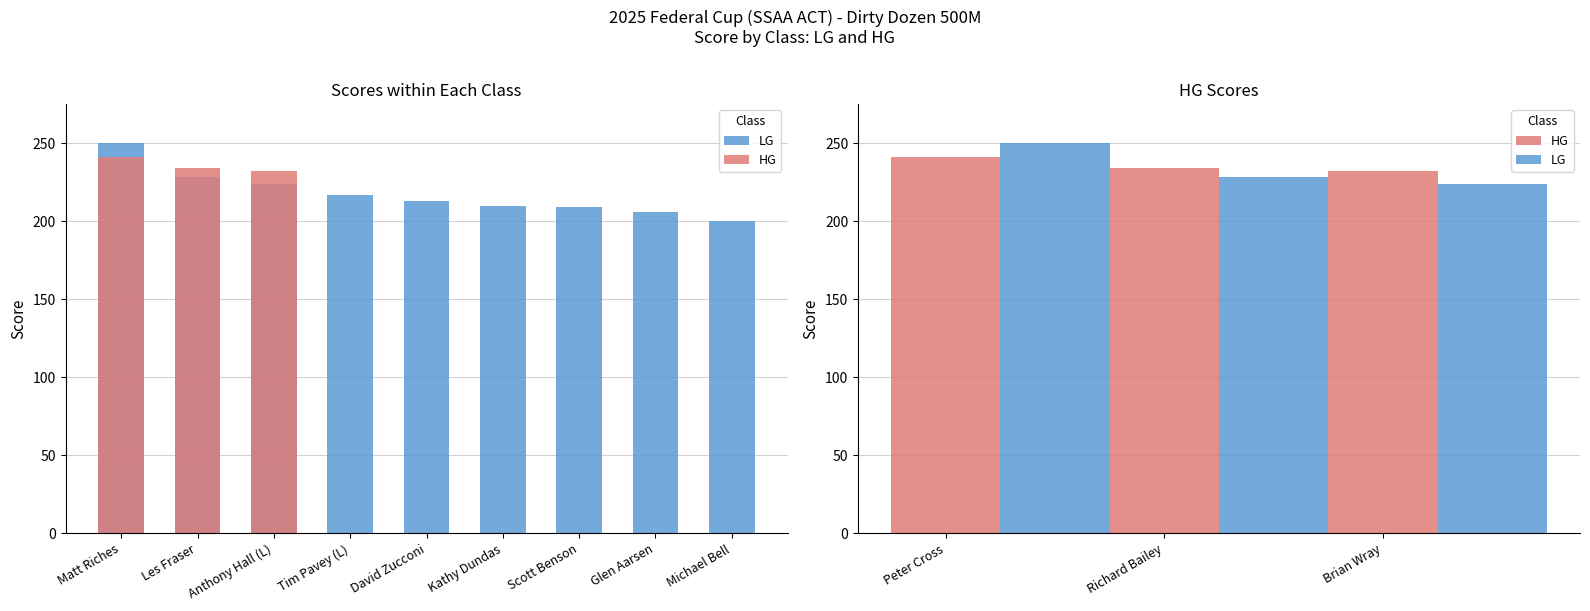

How many categories are shown in the chart?

3